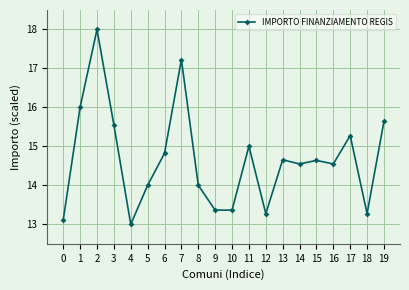

Count the number of data series in this chart.

1